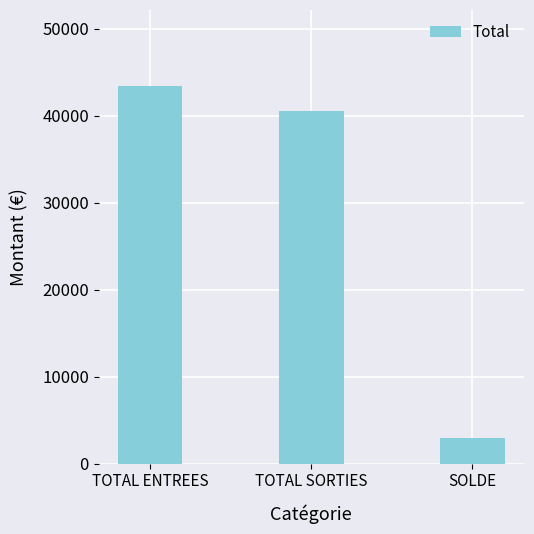

What is the change in value from TOTAL ENTREES to SOLDE?

-40502.6